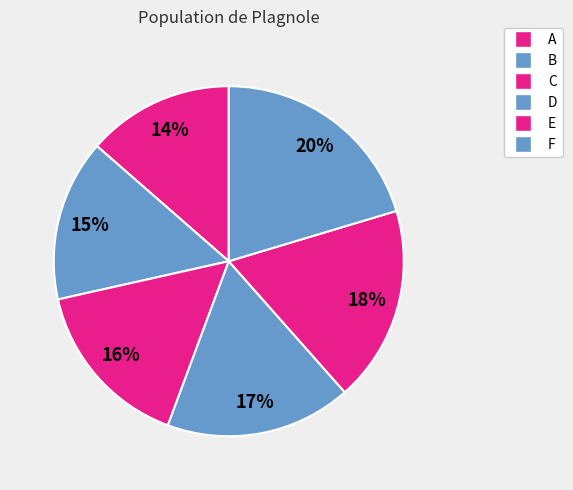

How many segments does this pie chart have?

6